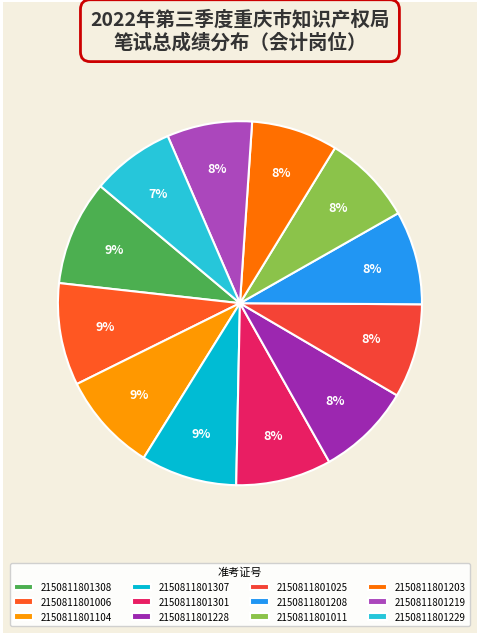

Which category has the smallest portion of the pie?

2150811801229